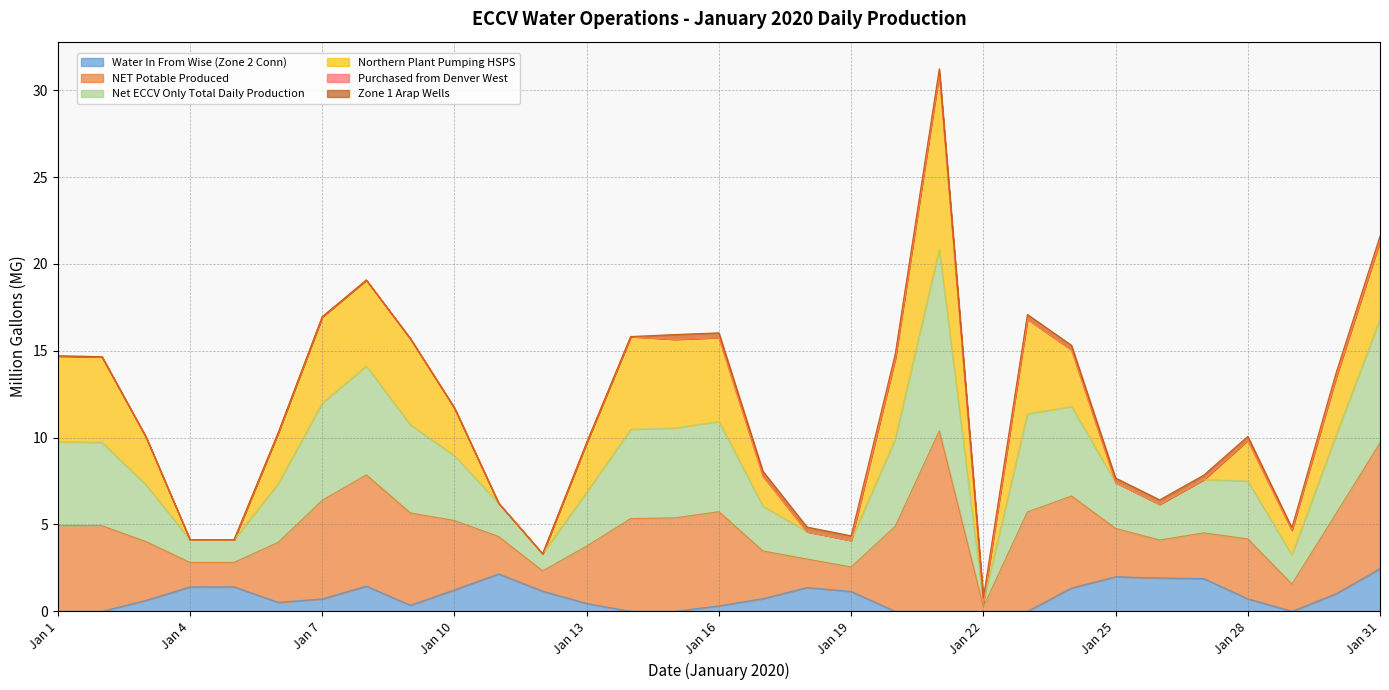

True or false: Water In From Wise (Zone 2 Conn) and NET Potable Produced cross at least once.

False